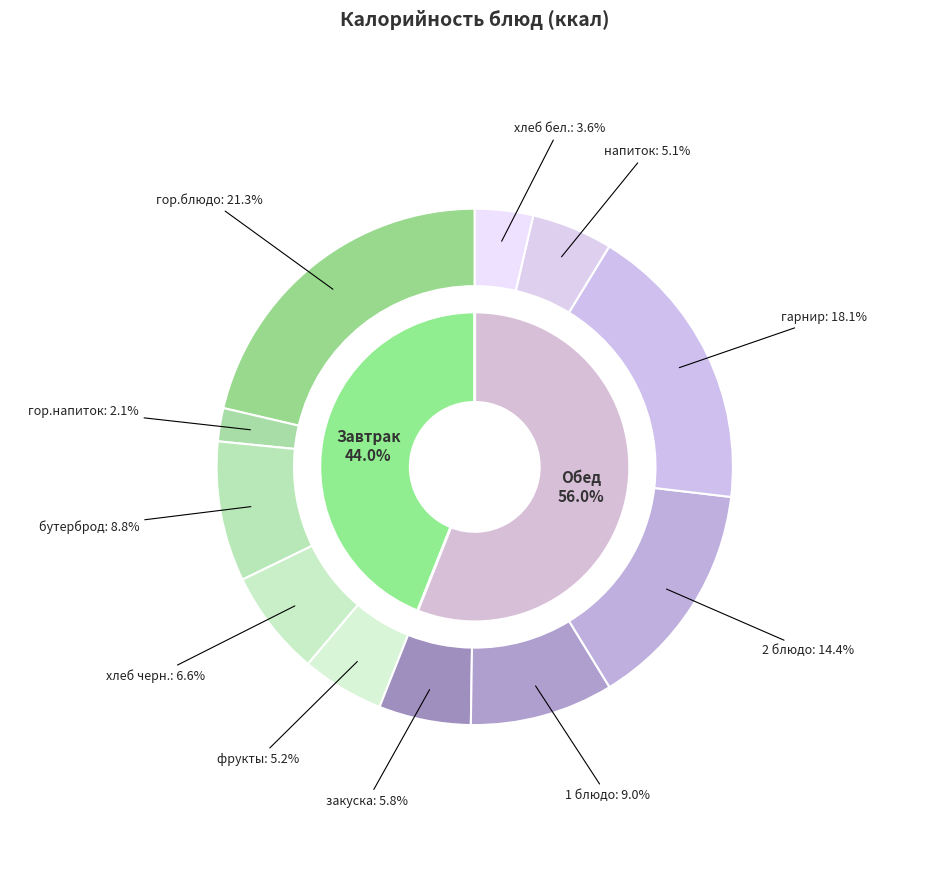

To the nearest percent, what percentage of the pie is бутерброд?

9%